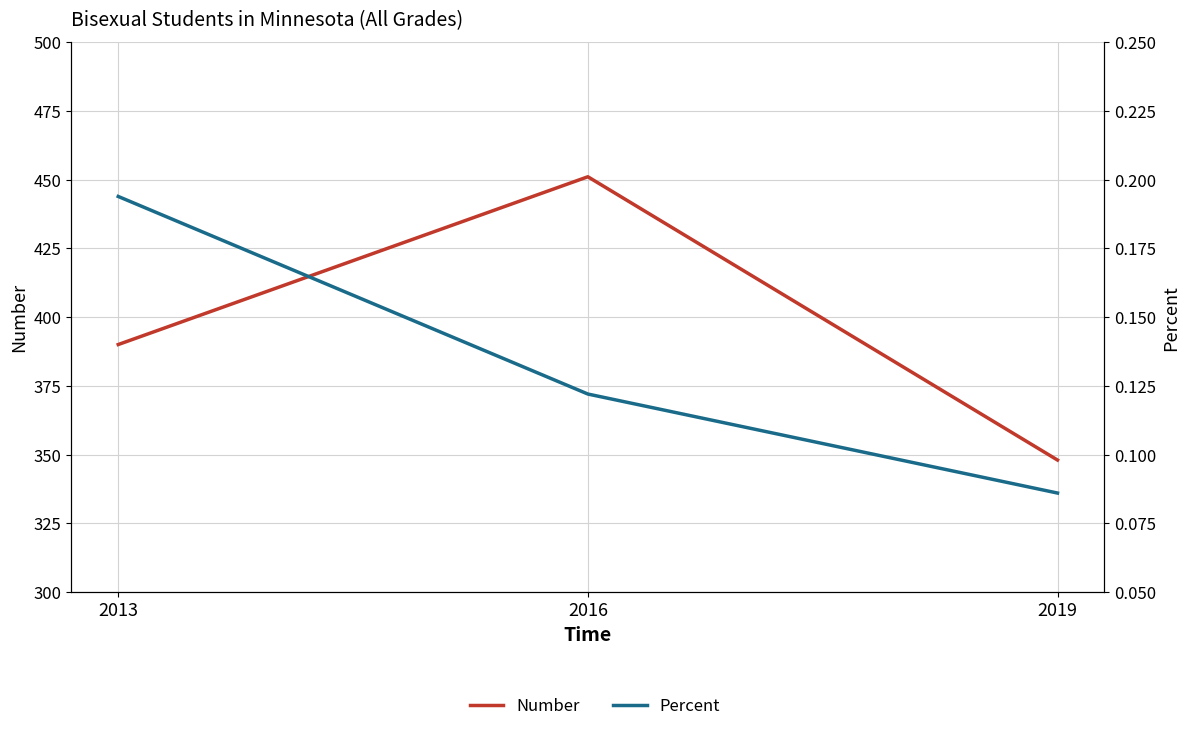

What is the difference between the Percent values at 2016 and 2013?

0.1